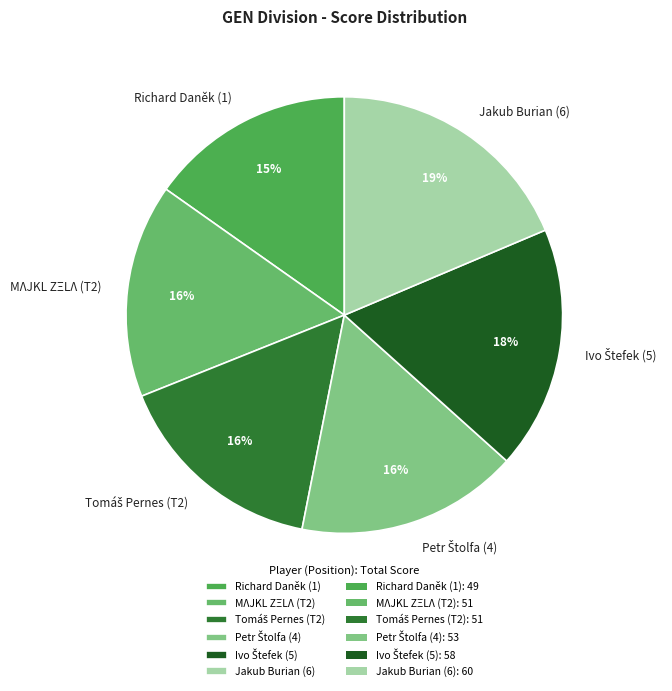

What is the smallest slice in the pie chart?

Richard Daněk (1)